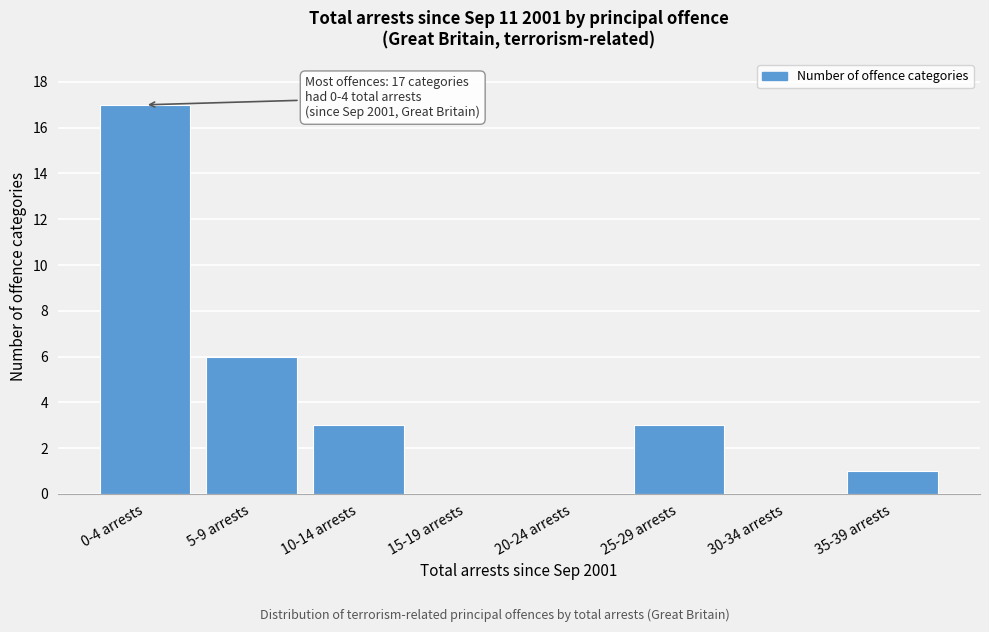

Reading left to right, what are all the values shown in this chart?

0-4 arrests=17	5-9 arrests=6	10-14 arrests=3	15-19 arrests=0	20-24 arrests=0	25-29 arrests=3	30-34 arrests=0	35-39 arrests=1